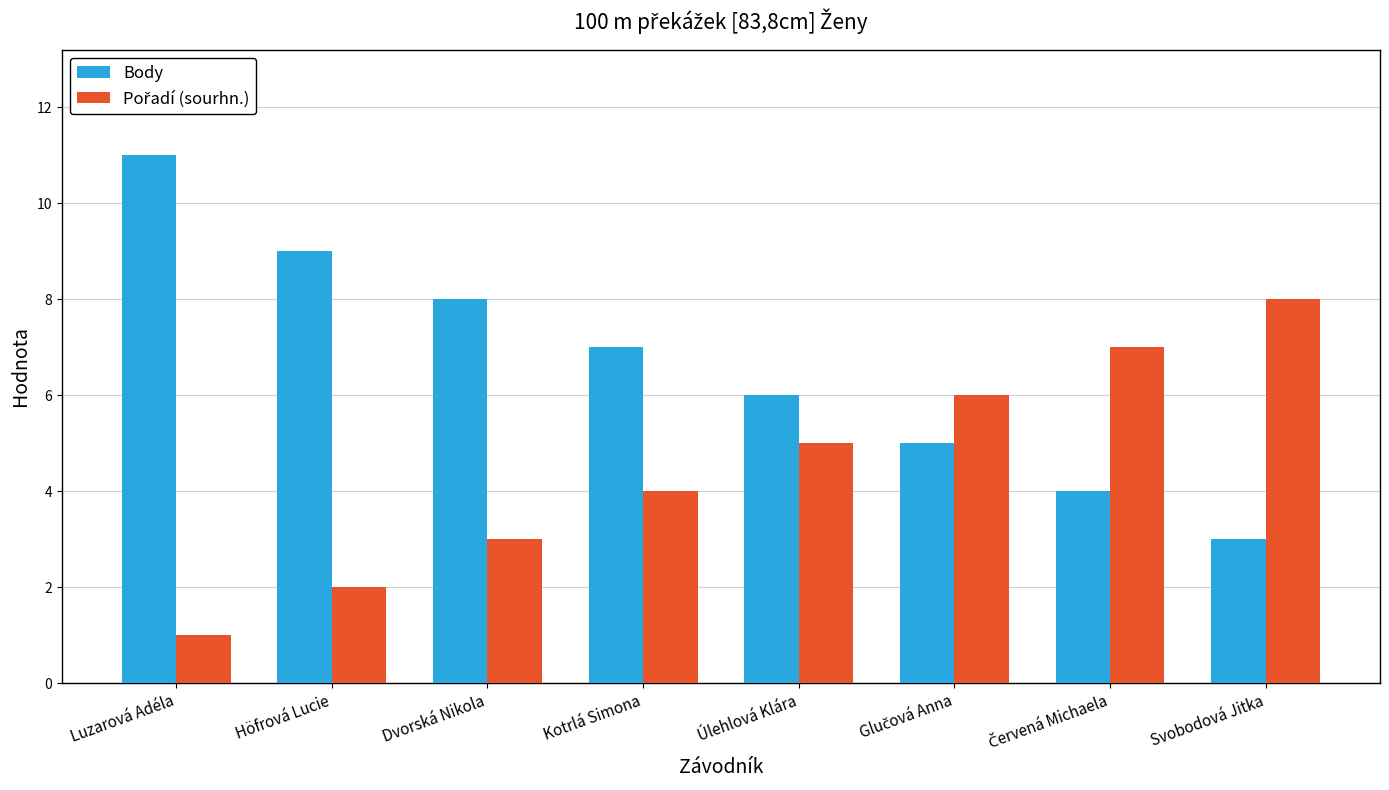

Where is Body nearest to the value 7?

Kotrlá Simona